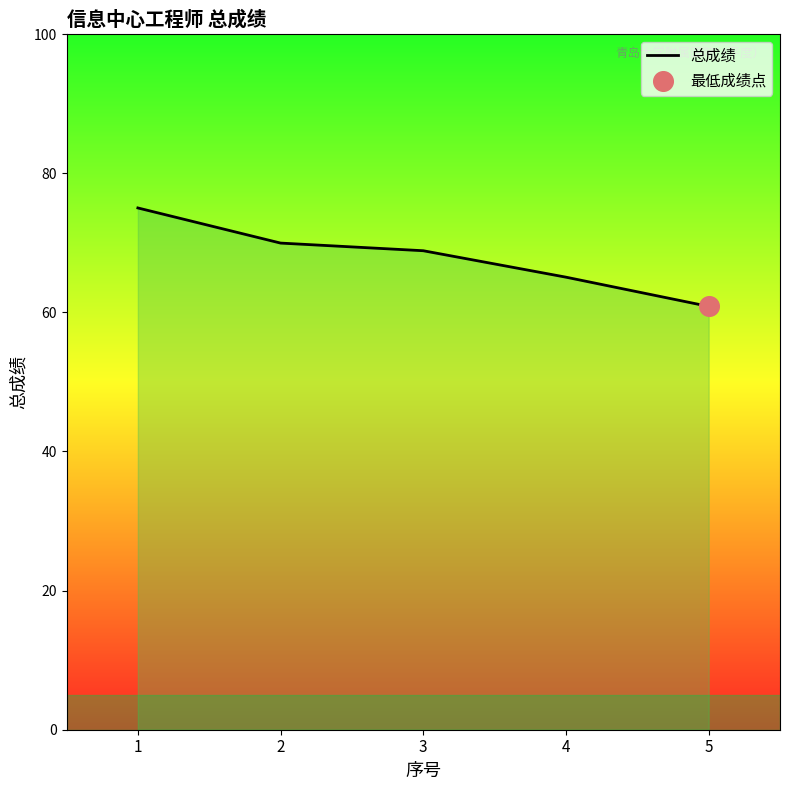

Between 4 and 3, which is larger?

3